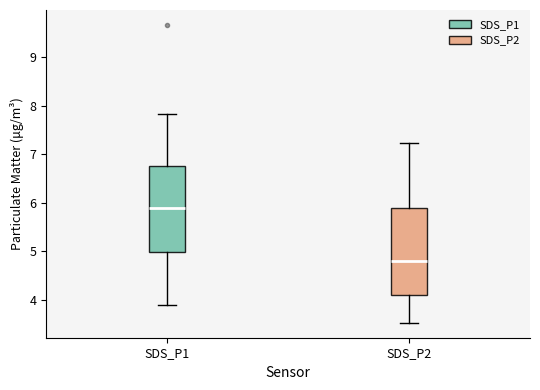

Where does the lower whisker of the box for SDS_P2 end on the y-axis? The values are not printed on the chart, so give them approximately, as read against the axis.

3.5